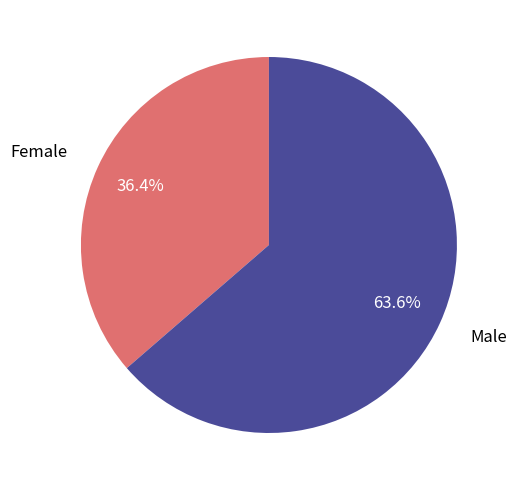

Is it true that Female is 36% of the pie?

True